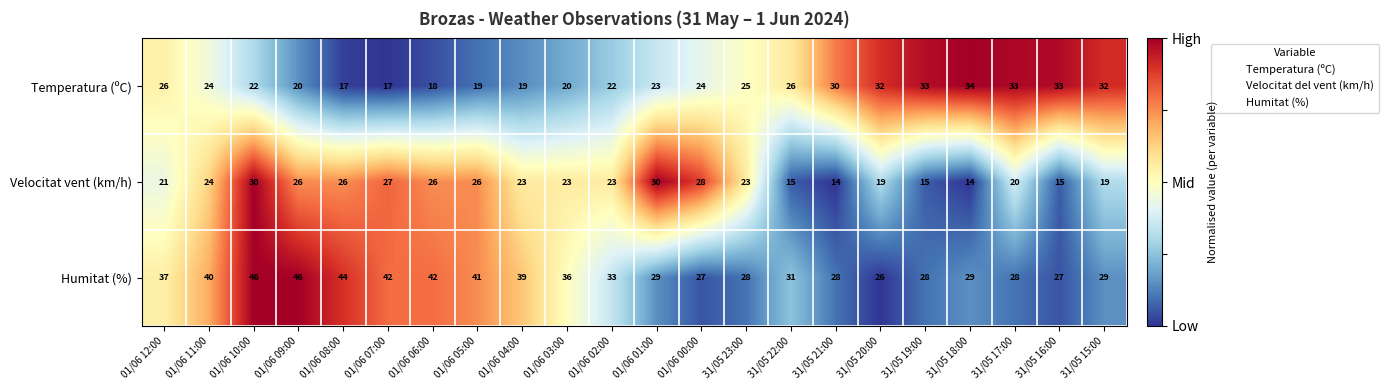

What is the average value of the Humitat (%) series?

34